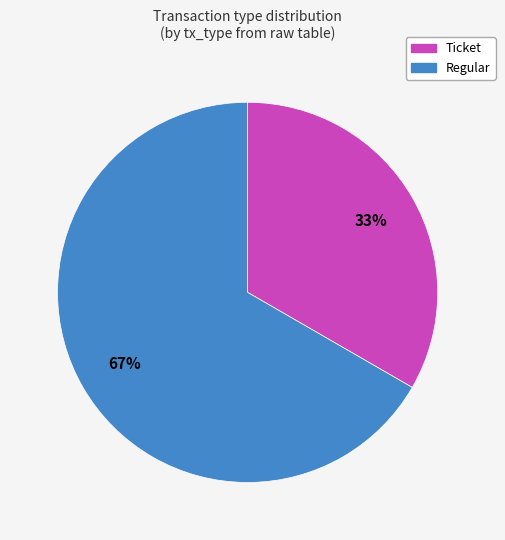

Combined, do Ticket and Regular account for over 50%?

Yes